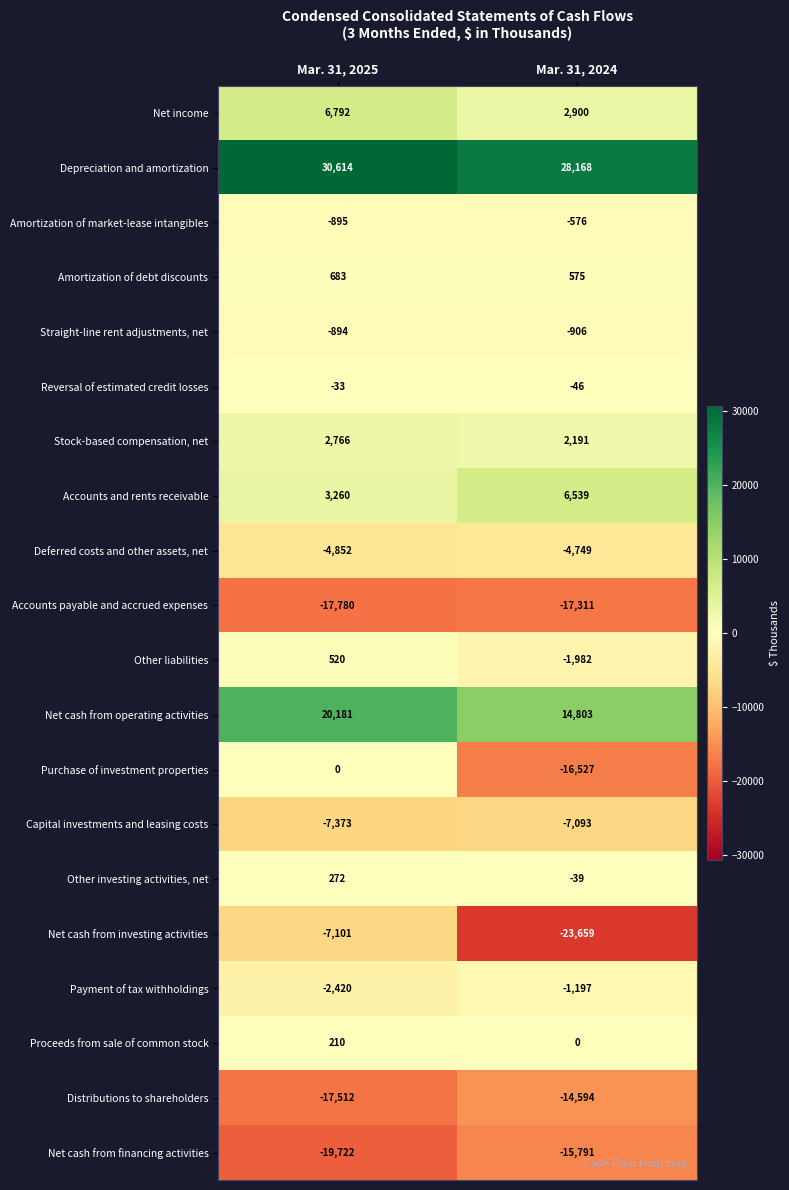

Where is Net cash from investing activities nearest to the value -15380?

Mar. 31, 2025